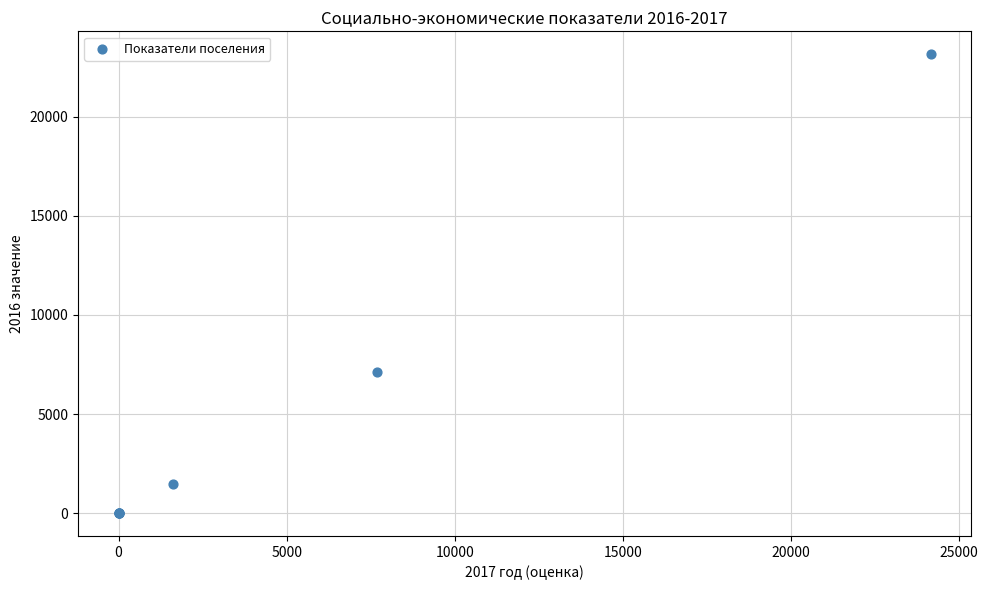

What Y value in the scatter plot is closest to 11576?

7140.0